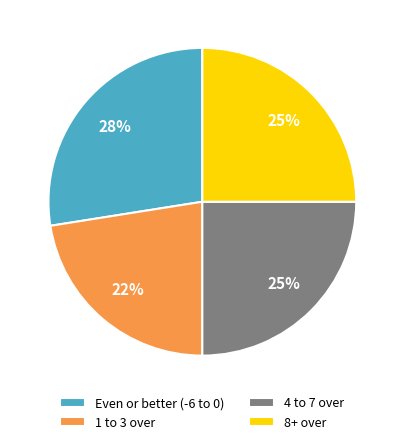

Is there a majority slice in this chart?

No